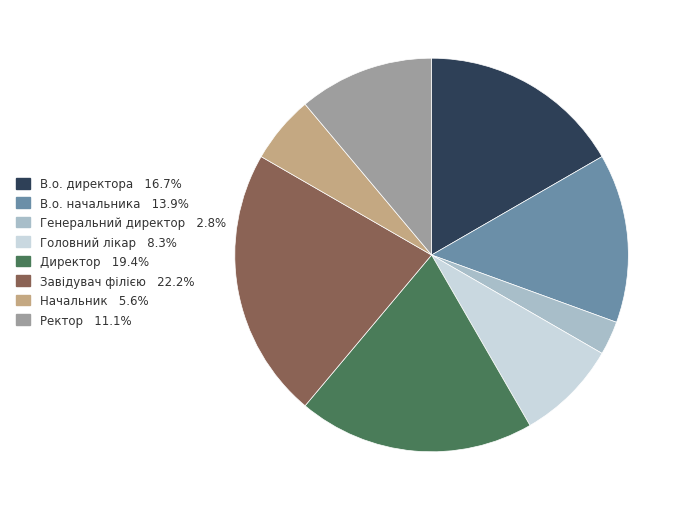

Approximately how many times larger is the value at В.о. начальника 13.9% compared to Головний лікар 8.3%?

1.7